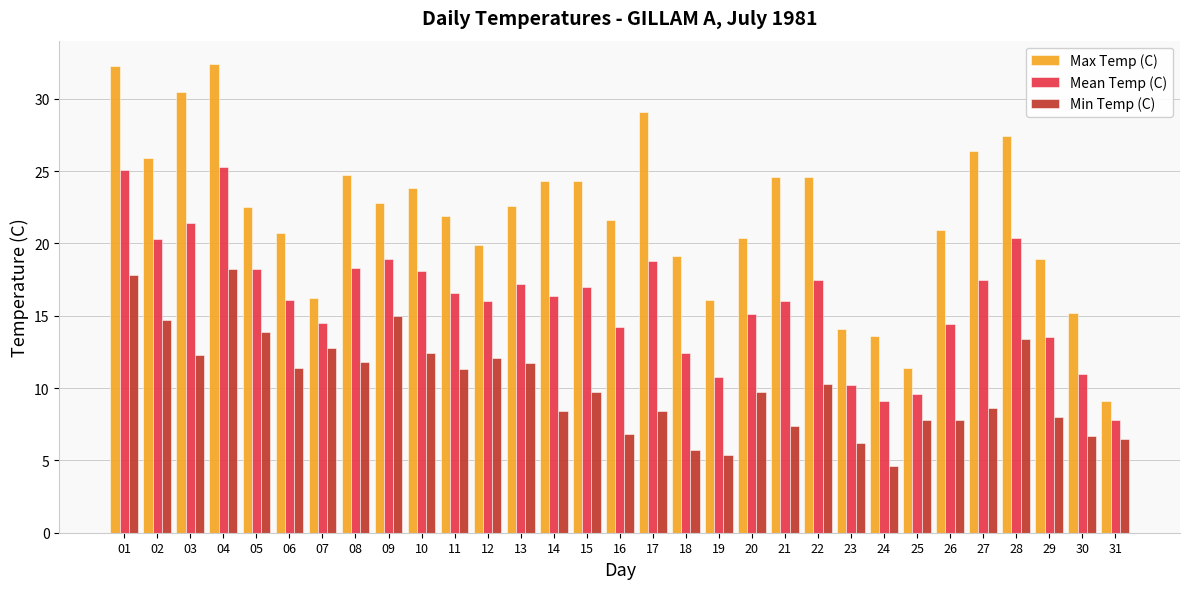

What is the average value of the Max Temp (C) series?

21.8